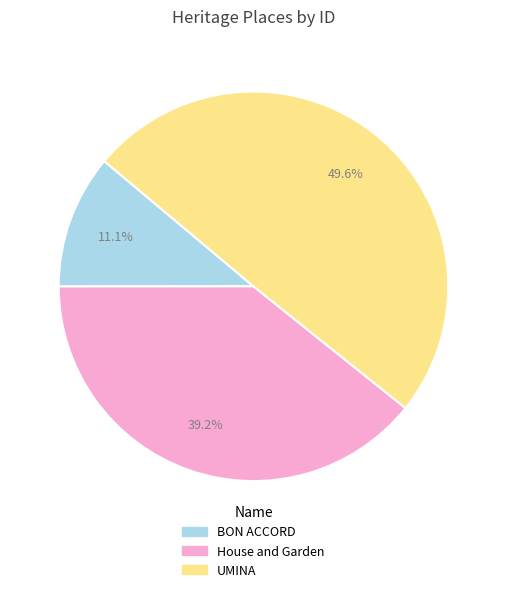

The UMINA slice represents 57% of the pie. True or false?

False